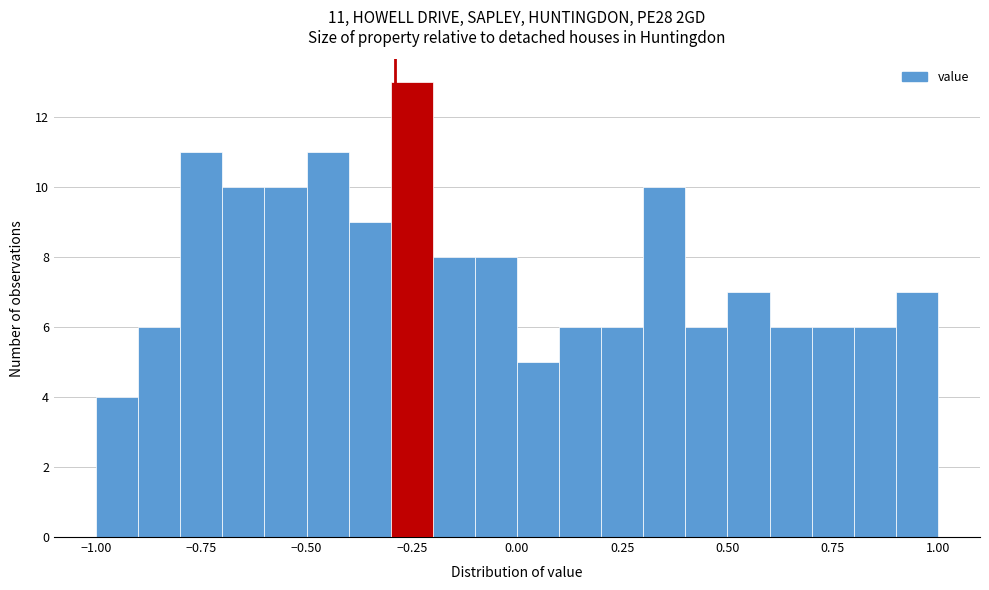

Read against the x-axis, roughly where is the centre of the tallest bar?

-0.25